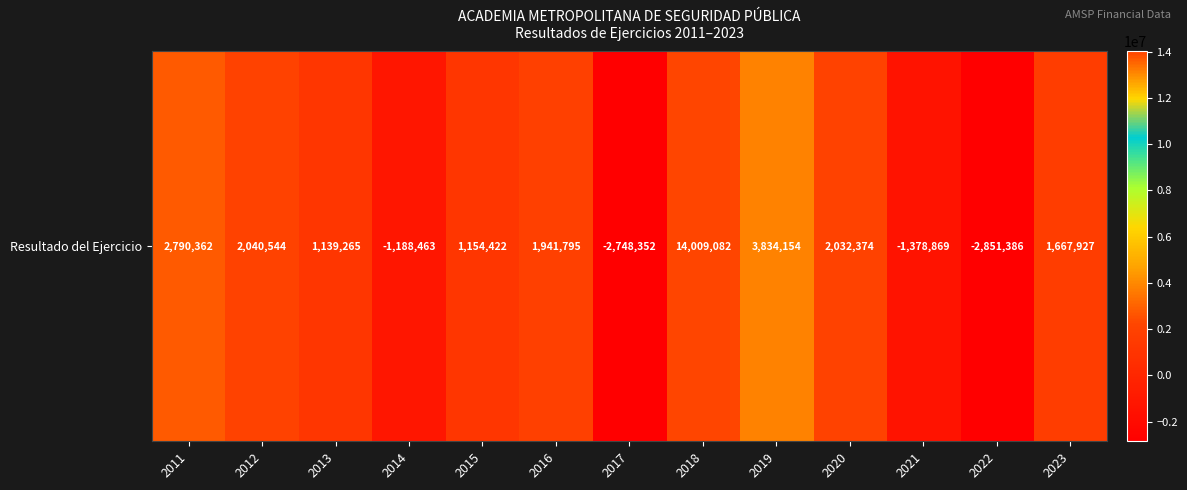

What is the sum of the values at 2020 and 2017?

-715978.3